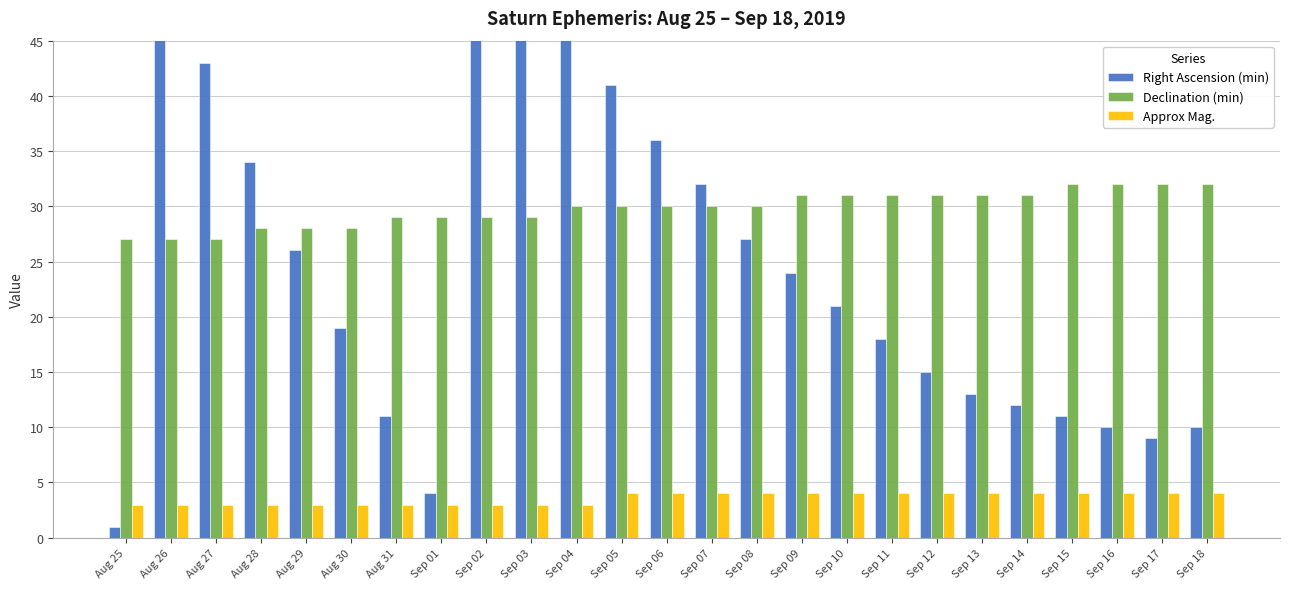

Reading right to left, transcribe all the data shown in this chart.

Right Ascension (min): Sep 18=10	Sep 17=9	Sep 16=10	Sep 15=11	Sep 14=12	Sep 13=13	Sep 12=15	Sep 11=18	Sep 10=21	Sep 09=24	Sep 08=27	Sep 07=32	Sep 06=36	Sep 05=41	Sep 04=46	Sep 03=52	Sep 02=58	Sep 01=4	Aug 31=11	Aug 30=19	Aug 29=26	Aug 28=34	Aug 27=43	Aug 26=52	Aug 25=1
Declination (min): Sep 18=32	Sep 17=32	Sep 16=32	Sep 15=32	Sep 14=31	Sep 13=31	Sep 12=31	Sep 11=31	Sep 10=31	Sep 09=31	Sep 08=30	Sep 07=30	Sep 06=30	Sep 05=30	Sep 04=30	Sep 03=29	Sep 02=29	Sep 01=29	Aug 31=29	Aug 30=28	Aug 29=28	Aug 28=28	Aug 27=27	Aug 26=27	Aug 25=27
Approx Mag.: Sep 18=4	Sep 17=4	Sep 16=4	Sep 15=4	Sep 14=4	Sep 13=4	Sep 12=4	Sep 11=4	Sep 10=4	Sep 09=4	Sep 08=4	Sep 07=4	Sep 06=4	Sep 05=4	Sep 04=3	Sep 03=3	Sep 02=3	Sep 01=3	Aug 31=3	Aug 30=3	Aug 29=3	Aug 28=3	Aug 27=3	Aug 26=3	Aug 25=3